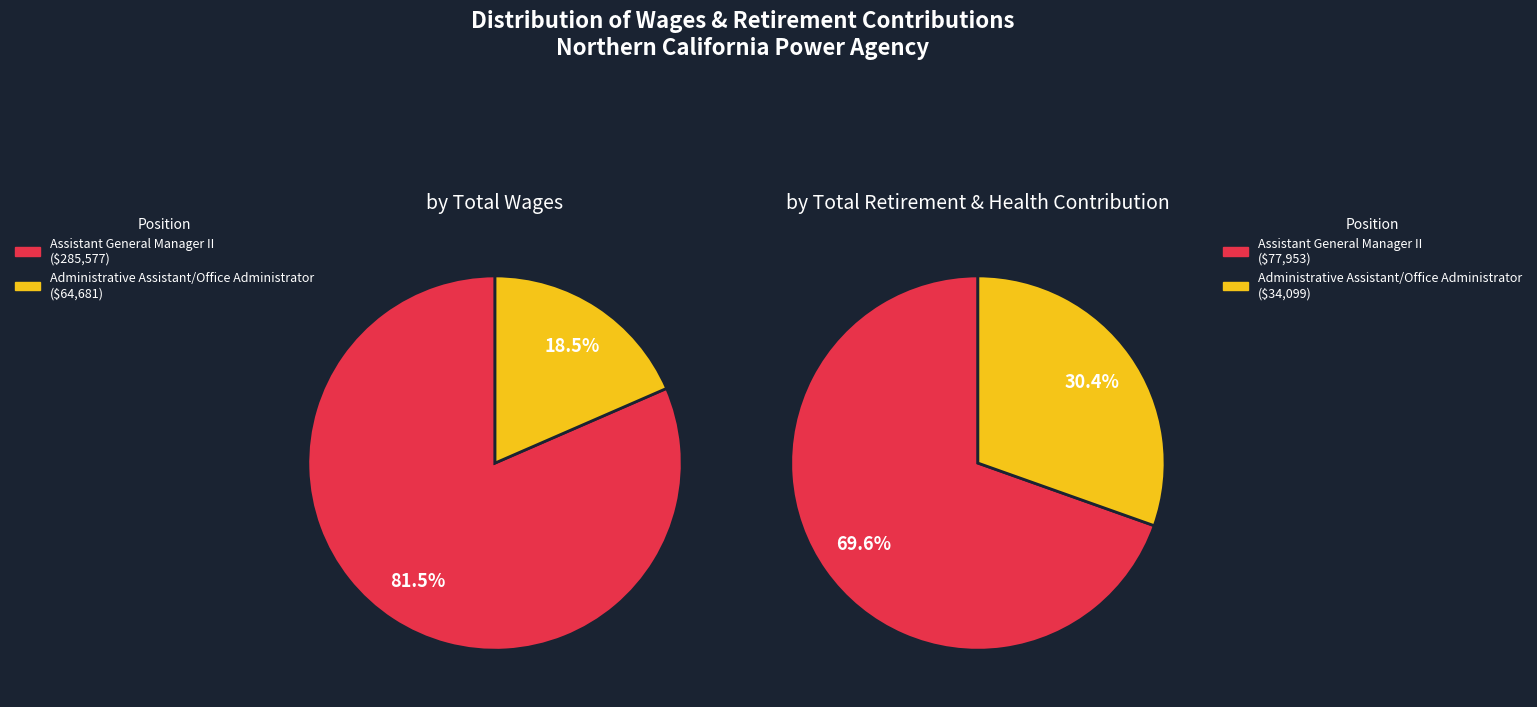

Between Assistant General Manager II and Administrative Assistant/Office Administrator, which is larger?

Assistant General Manager II